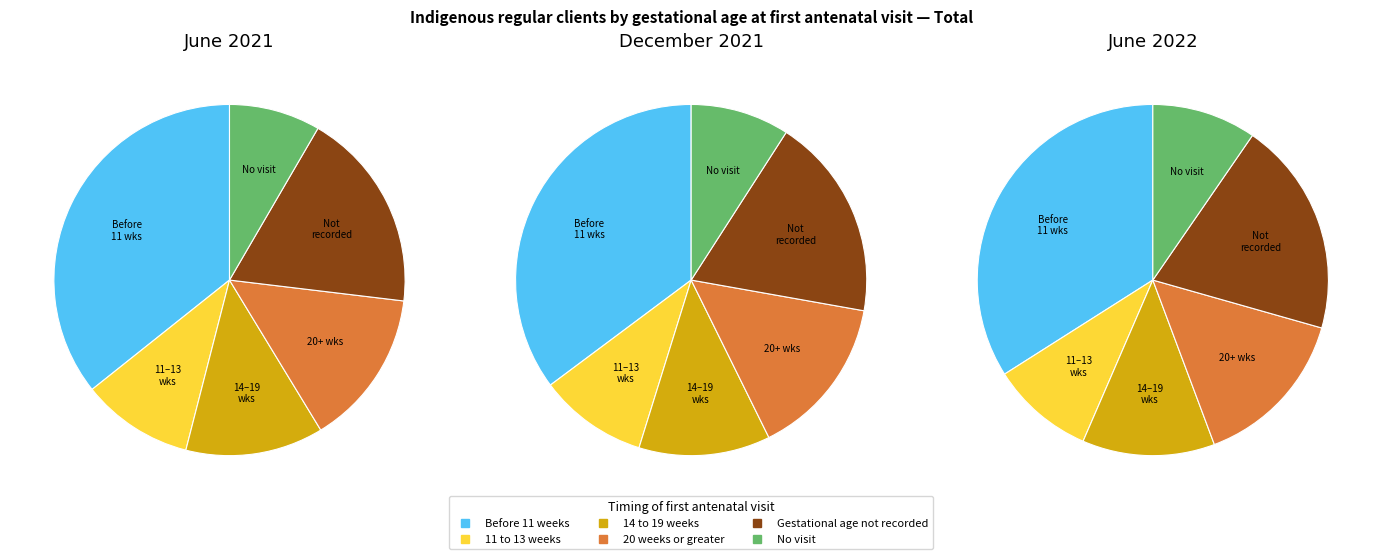

The 14 to 19 weeks slice represents 2% of the pie. True or false?

False